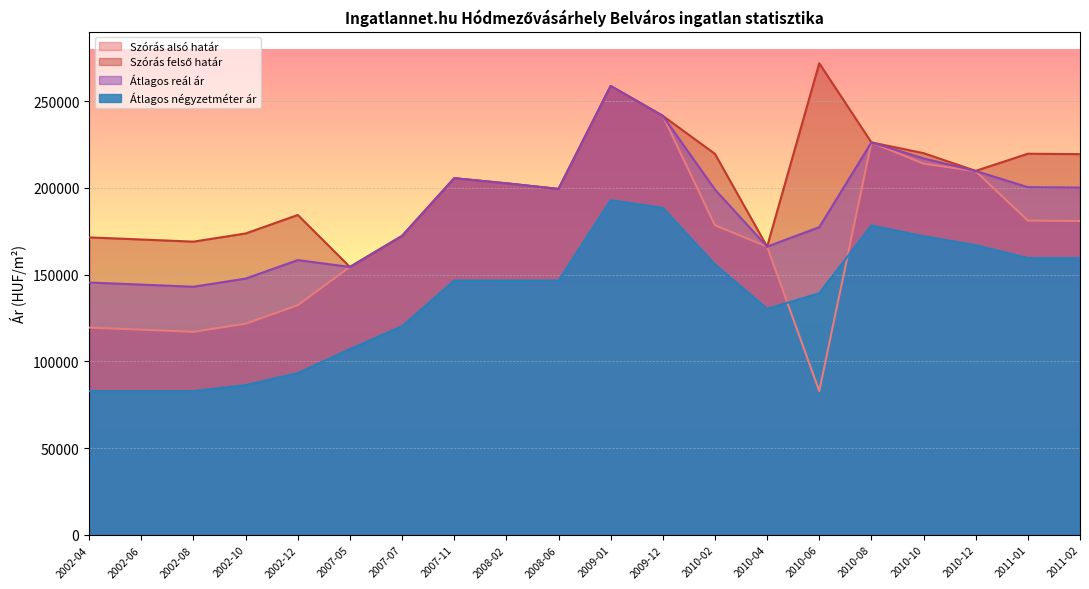

Rank the series by their average value, from lowest to highest.

Átlagos négyzetméter ár, Szórás alsó határ, Átlagos reál ár, Szórás felső határ